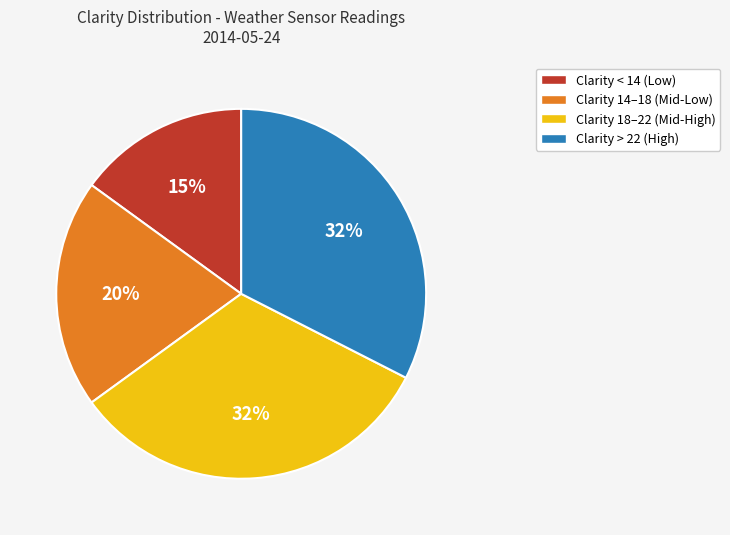

Does any single category account for the majority?

No